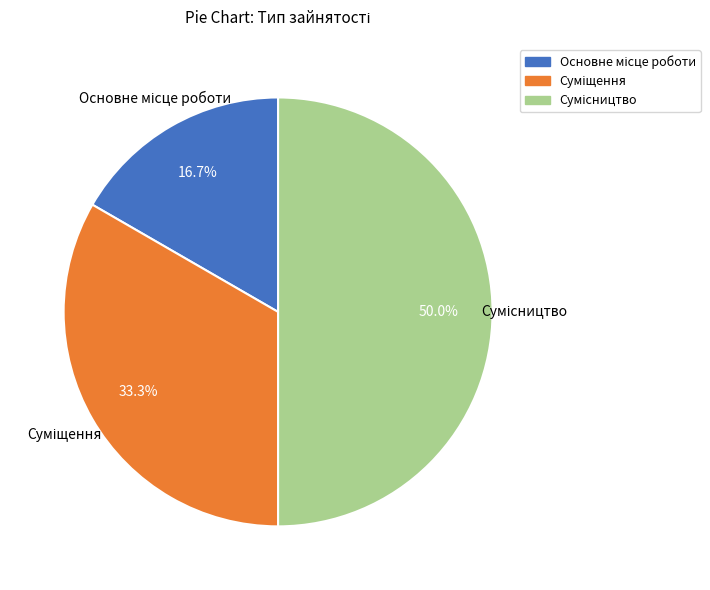

How many segments does this pie chart have?

3